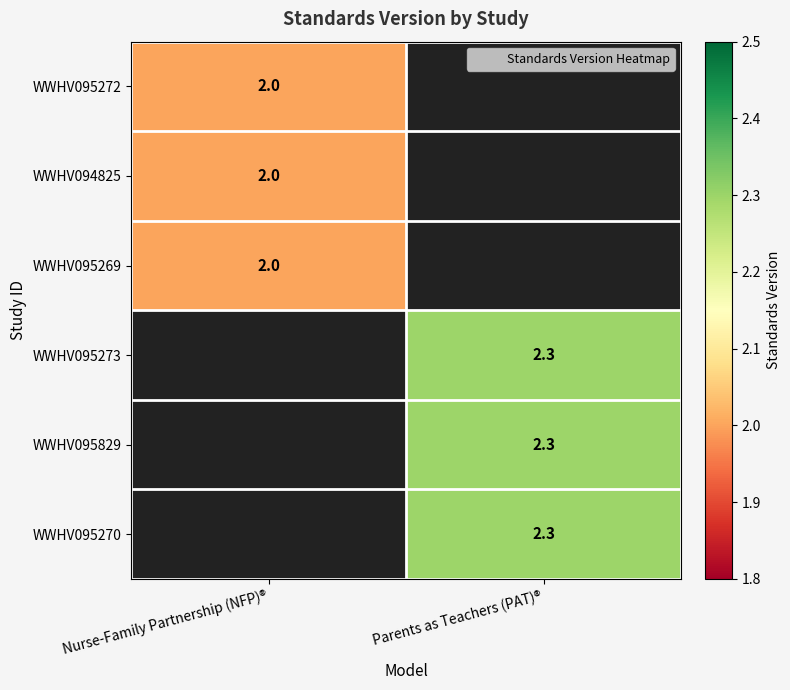

Which category has the highest value in the WWHV095273 series?

Nurse-Family Partnership (NFP)®